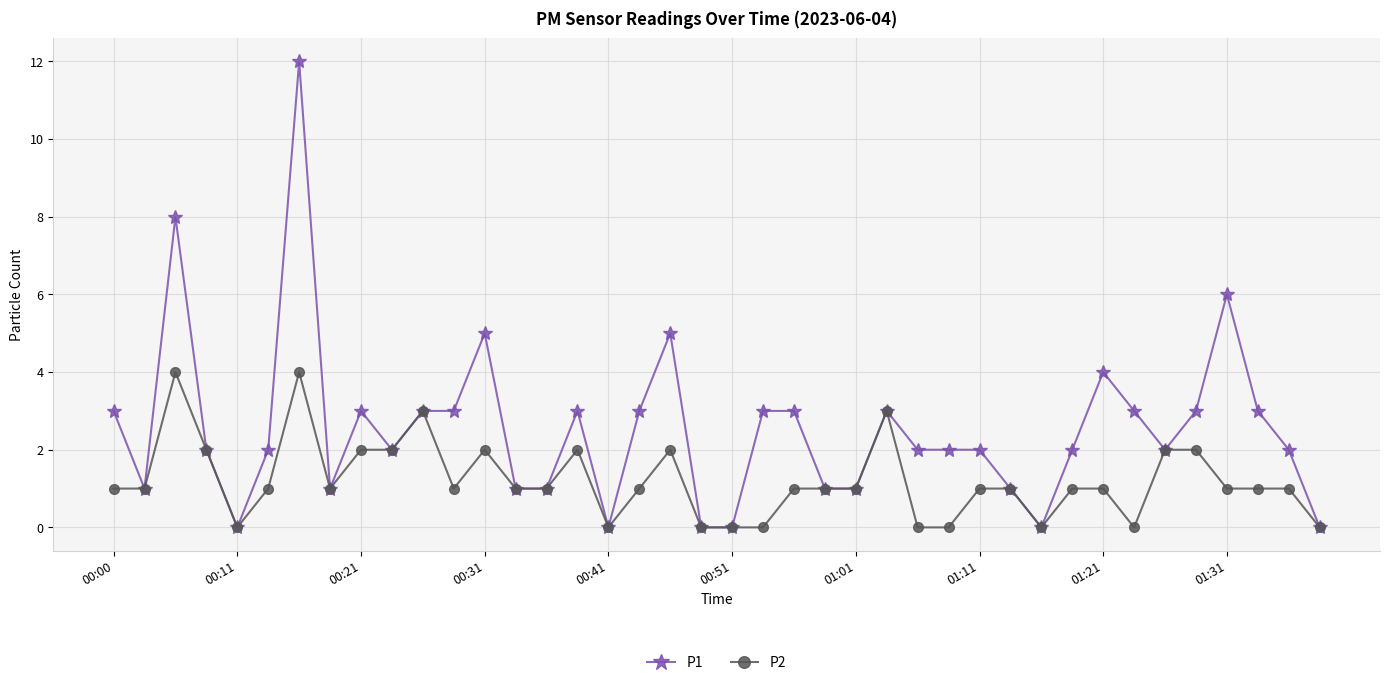

How many categories are shown in the chart?

40